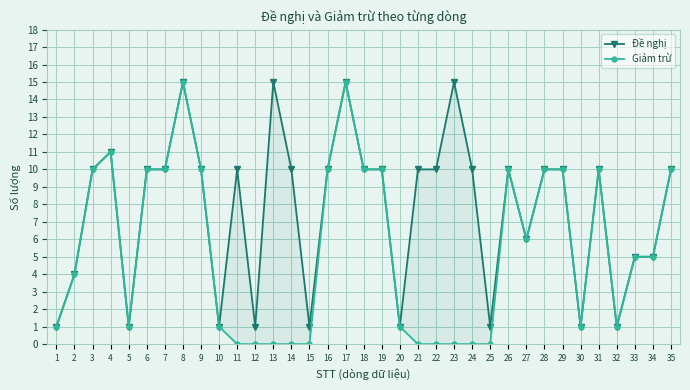

How many interior local valleys does the Đề nghị series have?

9